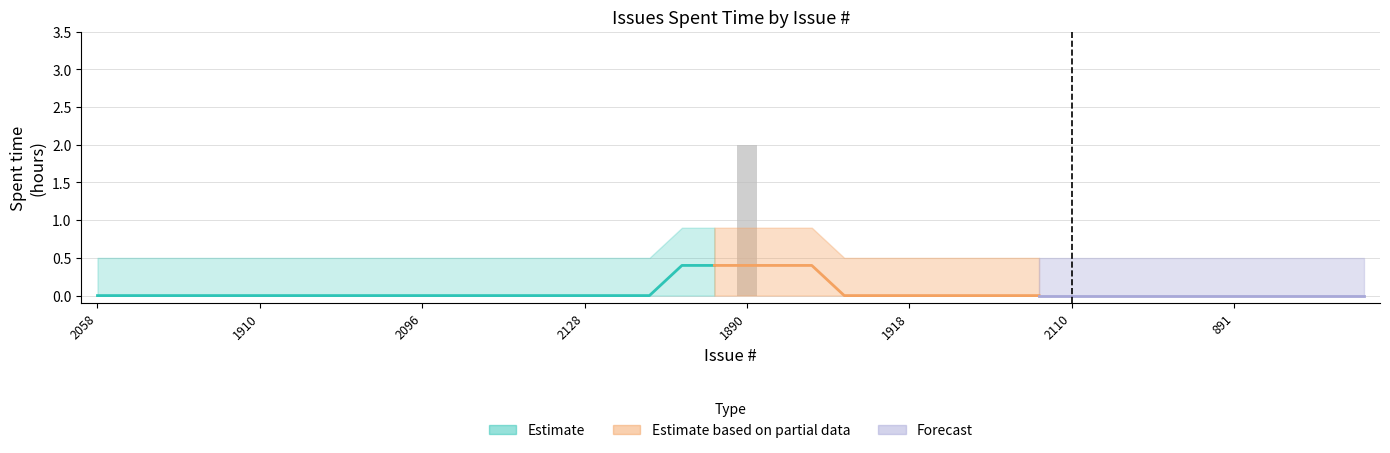

What is the maximum value shown in the chart?

2